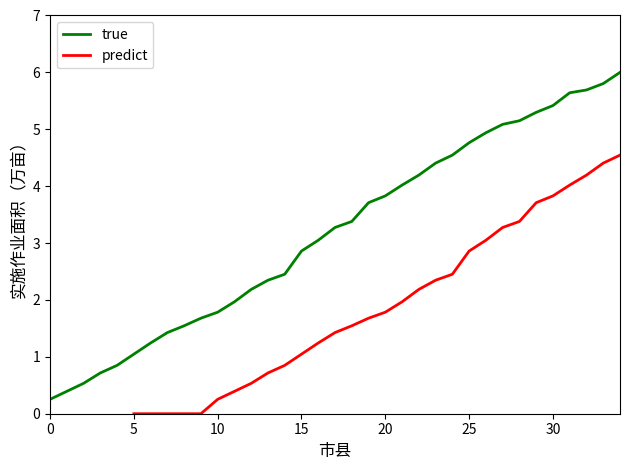

Rank the series by their average value, from highest to lowest.

true, predict